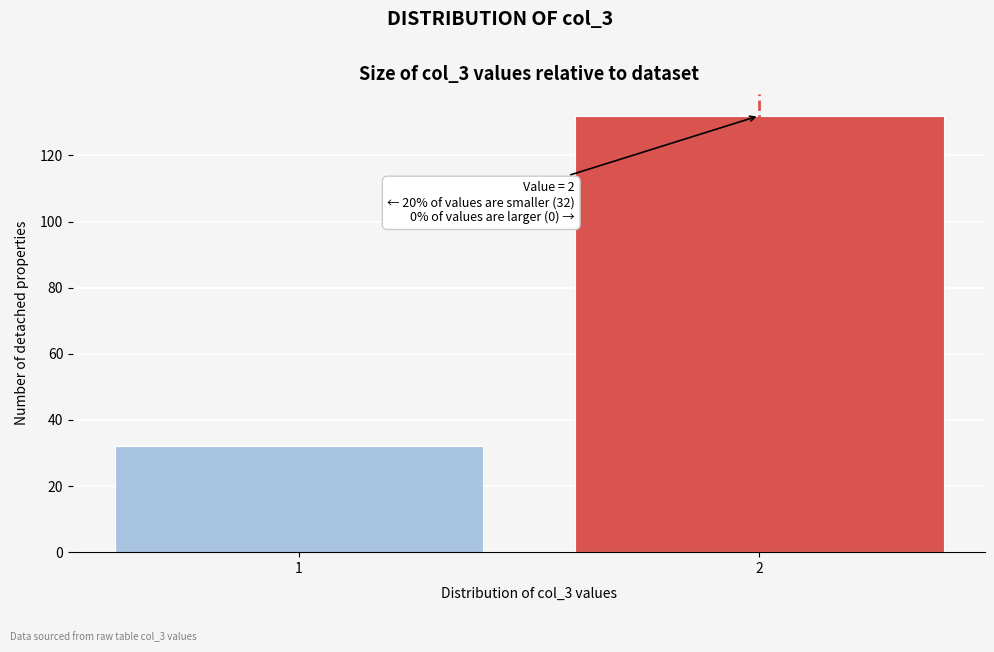

Reading left to right, list all the values displayed in this chart.

32	132